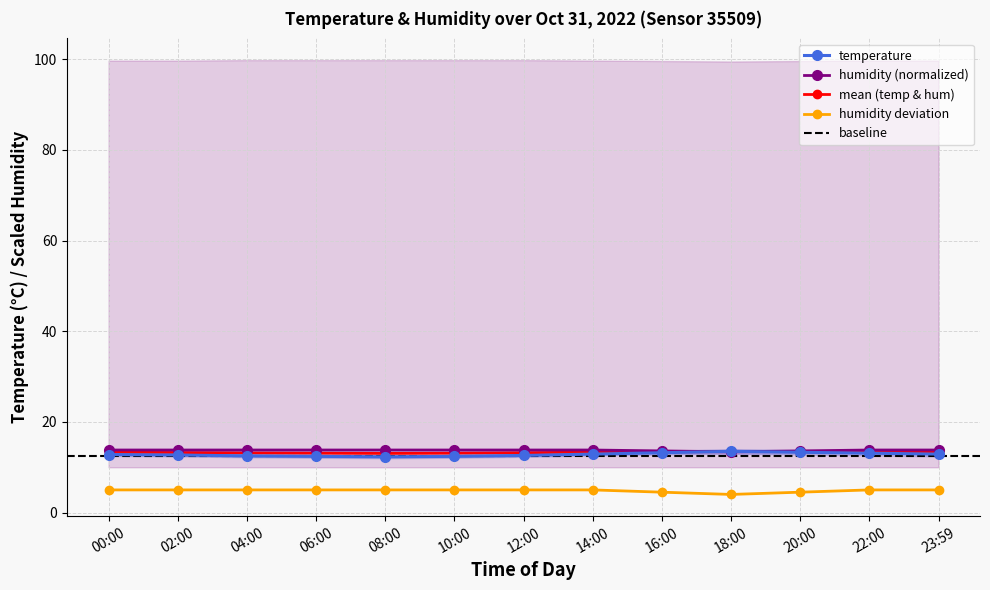

Is it true that humidity equals 21.7 at 04:00?

False